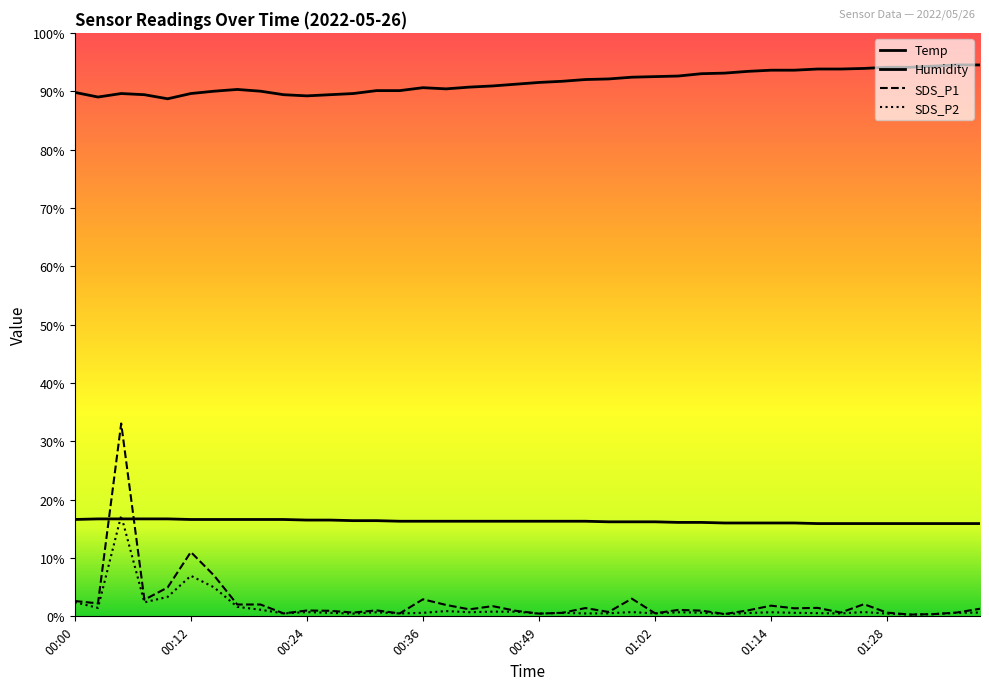

At which label does Humidity first exceed 91?

00:47